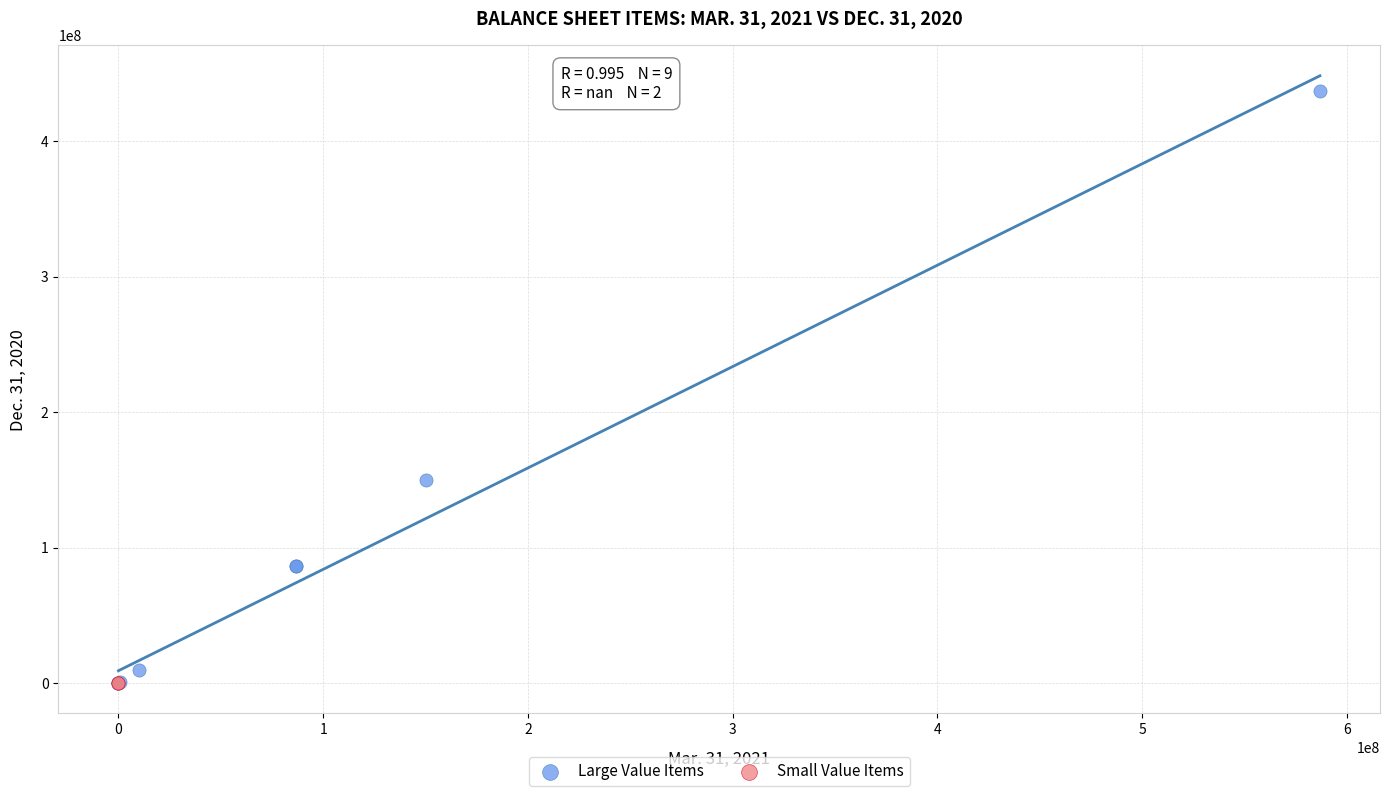

Which series contains the highest Y value?

Large Value Items